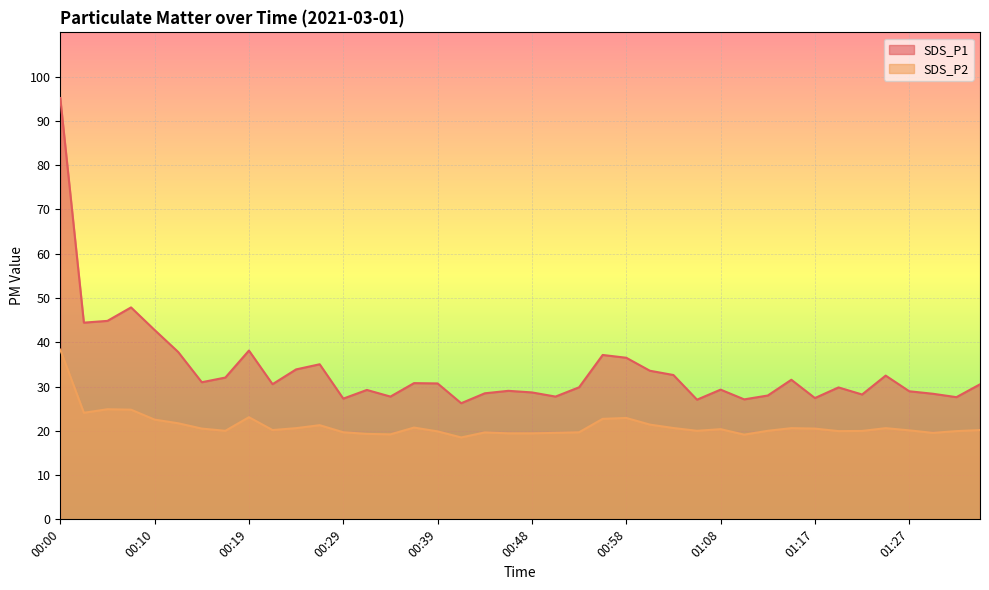

What is the maximum value shown in the chart?

95.2